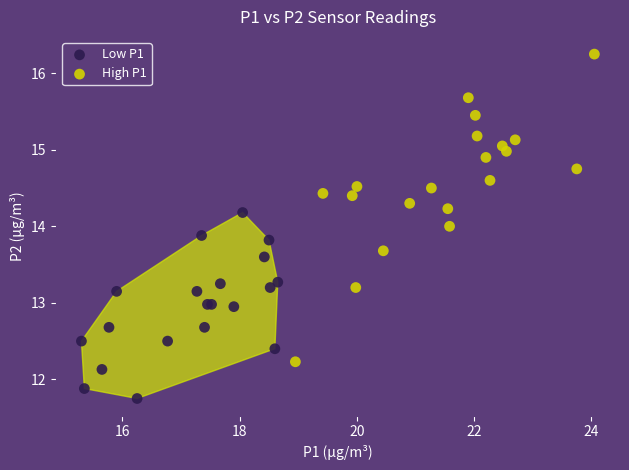

Which series contains the lowest Y value?

Low P1